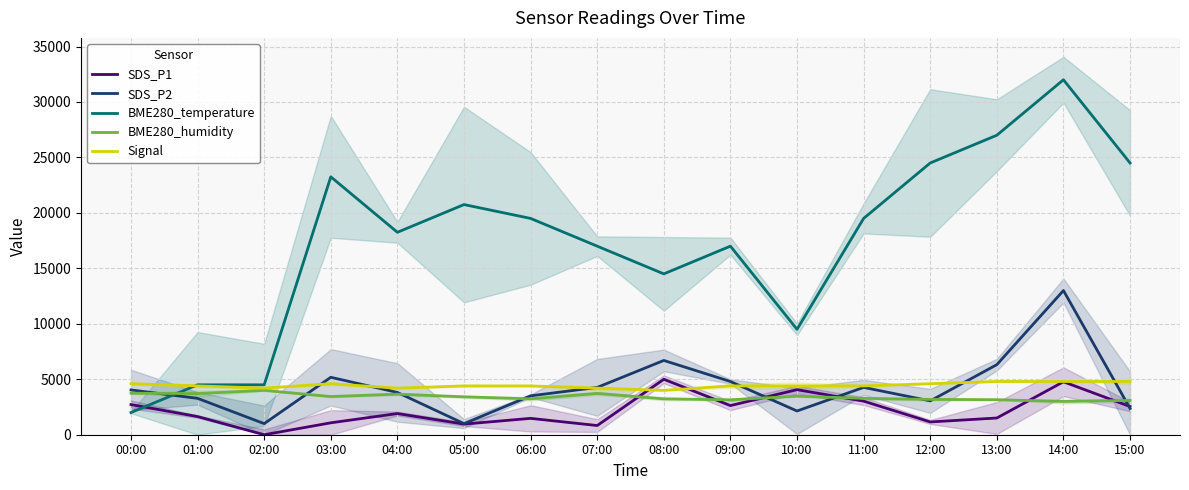

List the labels in order of Signal value, largest first.

13:00, 14:00, 15:00, 00:00, 03:00, 12:00, 01:00, 05:00, 06:00, 09:00, 10:00, 11:00, 02:00, 04:00, 07:00, 08:00